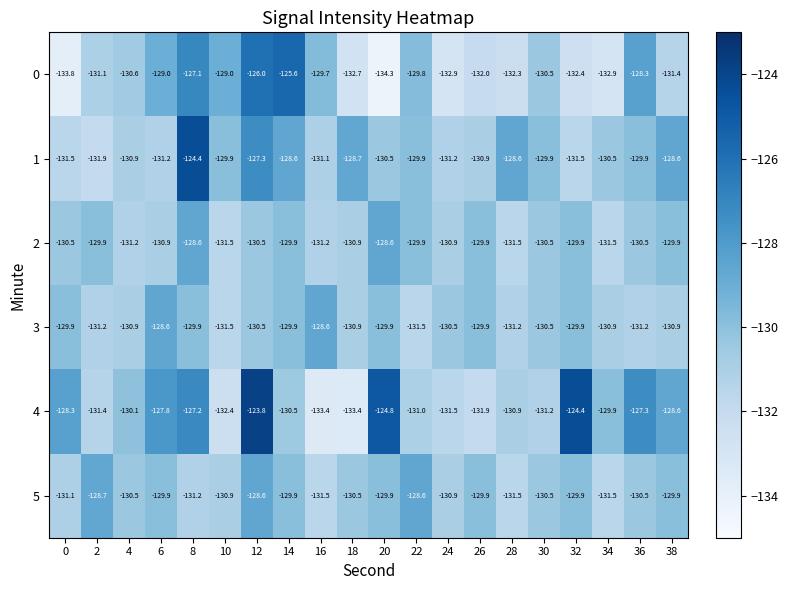

What is the sum of all 5 values?

-2605.9